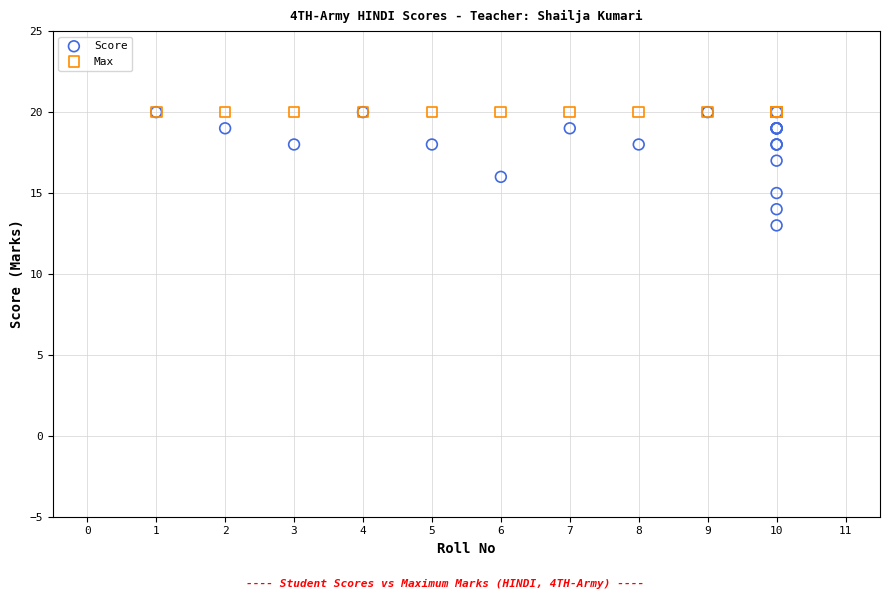

What are all the series names shown in the legend?

Score, Max